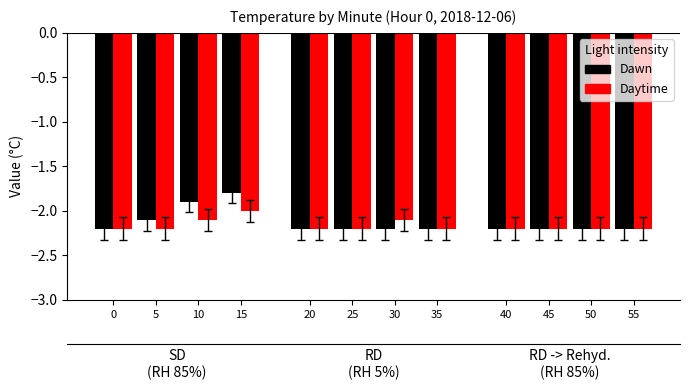

Reading left to right, extract all data points from this chart.

Dawn: -2.2	-2.1	-1.9	-1.8	-2.2	-2.2	-2.2	-2.2	-2.2	-2.2	-2.2	-2.2
Daytime: -2.2	-2.2	-2.1	-2.0	-2.2	-2.2	-2.1	-2.2	-2.2	-2.2	-2.2	-2.2